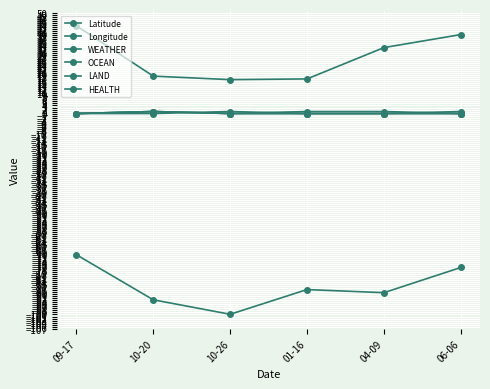

What is the difference between the highest and lowest values at 09-17?

113.9